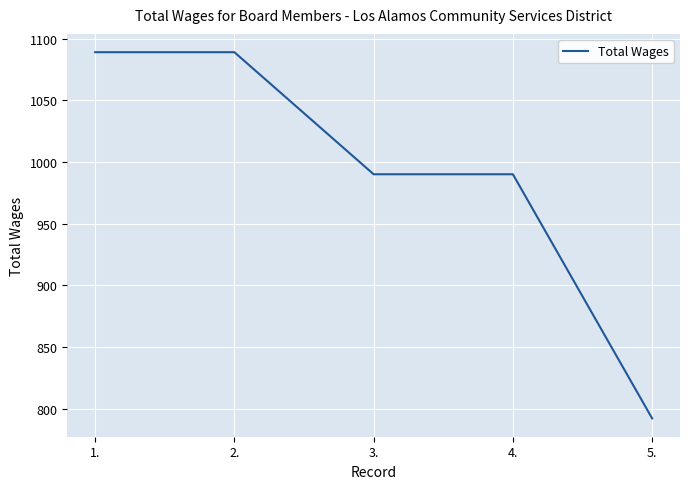

What position from the right is 1.?

5